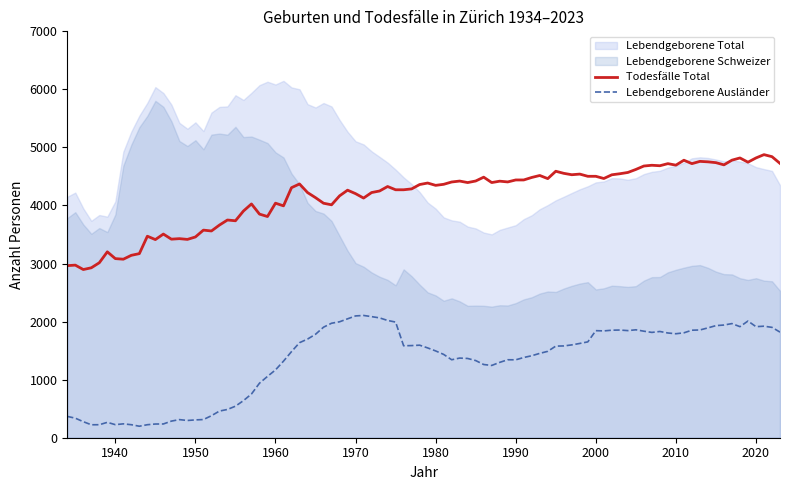

What is the sum of all Todesfälle Total values?

374595